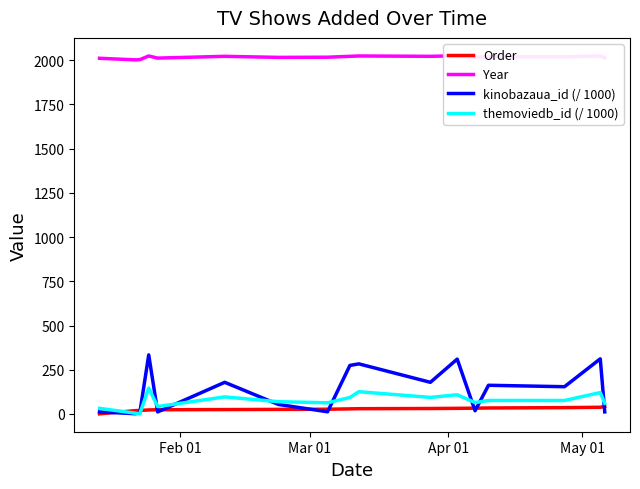

Which series has the widest spread of values?

kinobazaua_id (/ 1000)